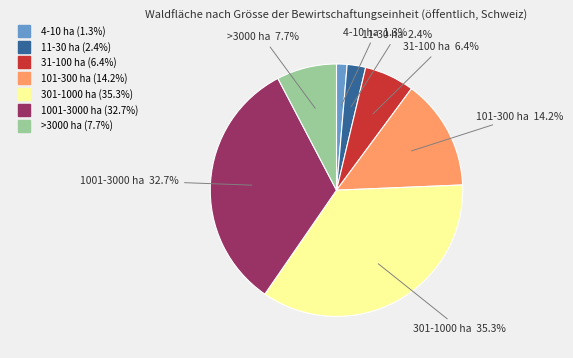

Between 4-10 ha and 11-30 ha, which is larger?

11-30 ha